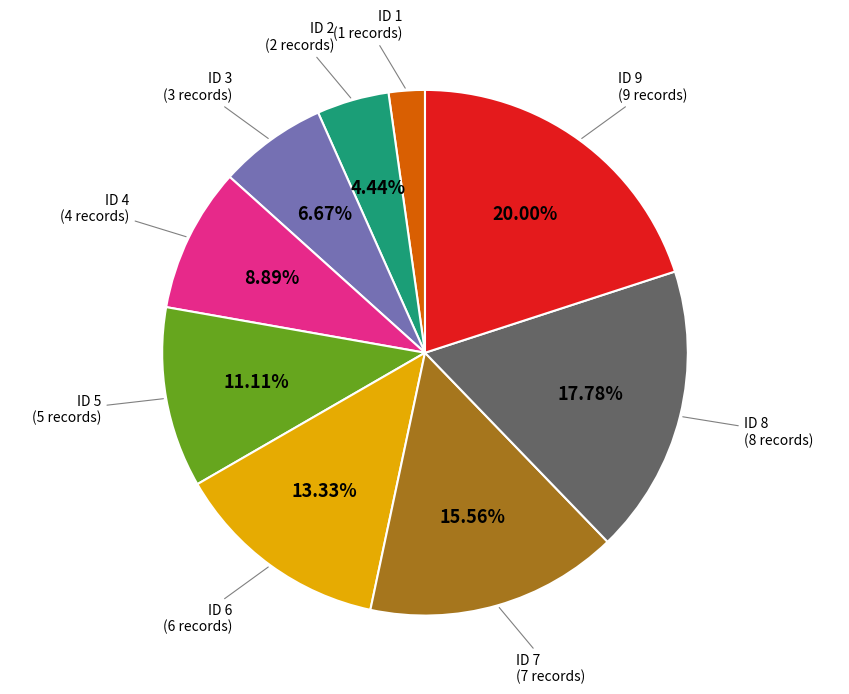

Count the number of slices in the pie.

9